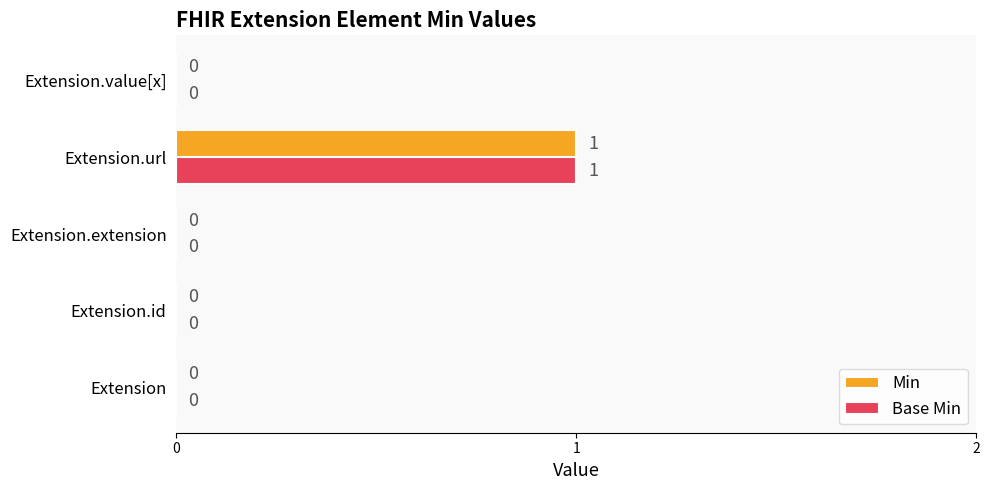

At which category is the sum across all series the highest?

Extension.url